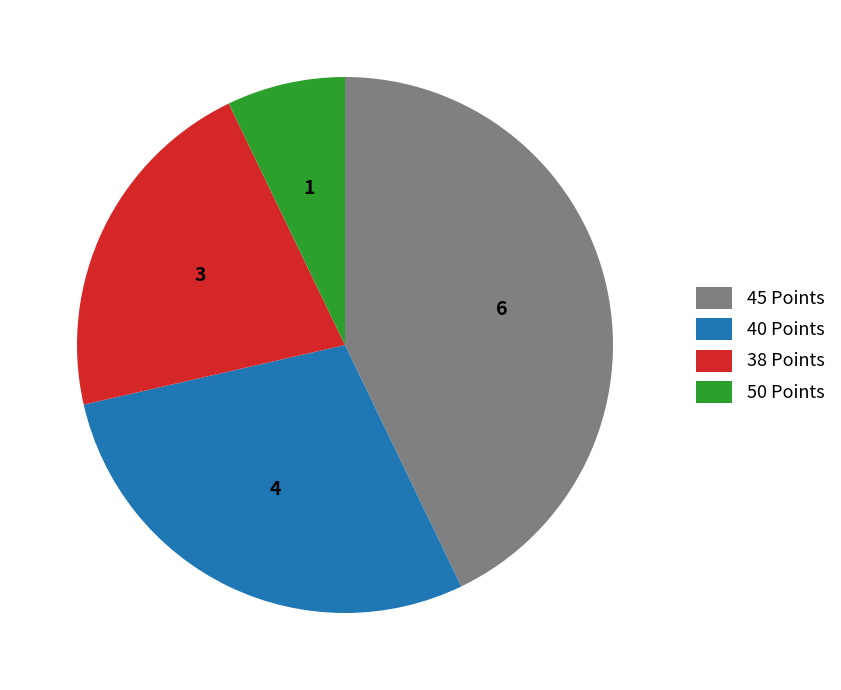

Which slice is the smallest?

50 Points